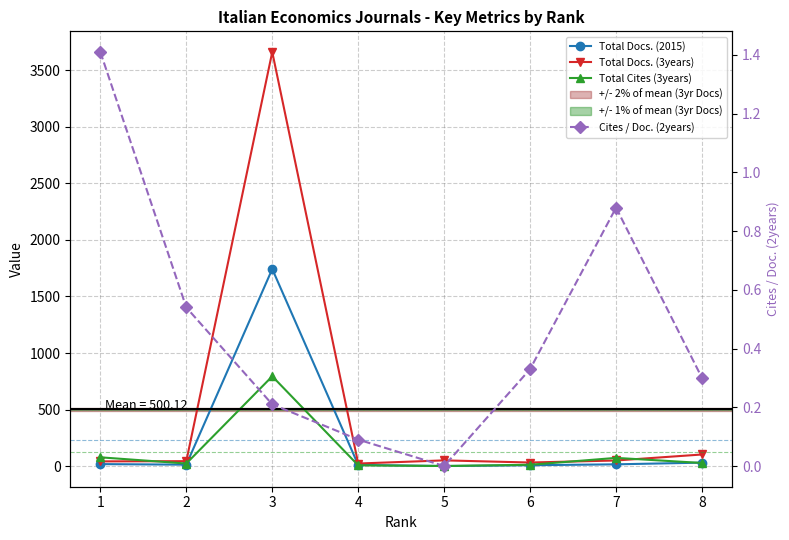

Between which two adjacent categories do Total Docs. (2015) and Total Cites (3years) first intersect?

2 and 3